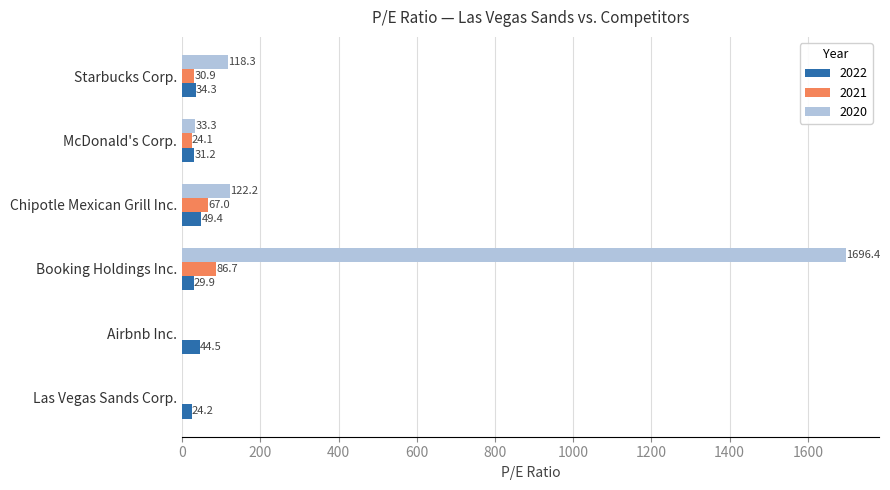

Count the number of data series in this chart.

3